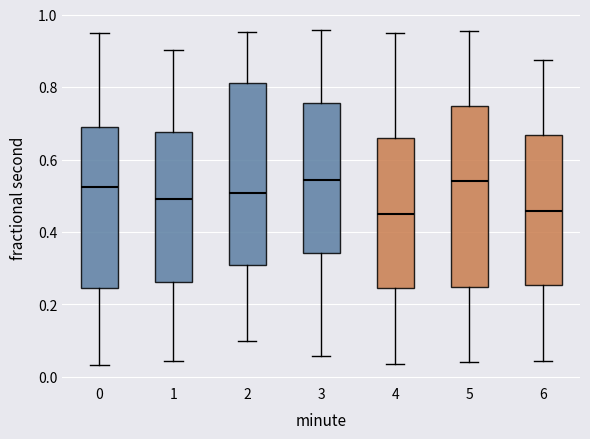

Reading left to right, read every box against the y-axis: the position of its median line, the range the box covers, and the ends of its whiskers. The values are not printed on the chart, so give them approximately, as read against the axis.

0: median 0.52, box 0.24 to 0.70, whiskers 0.04 to 0.94
1: median 0.50, box 0.26 to 0.68, whiskers 0.04 to 0.90
2: median 0.50, box 0.30 to 0.82, whiskers 0.10 to 0.96
3: median 0.54, box 0.34 to 0.76, whiskers 0.06 to 0.96
4: median 0.44, box 0.24 to 0.66, whiskers 0.04 to 0.94
5: median 0.54, box 0.24 to 0.74, whiskers 0.04 to 0.96
6: median 0.46, box 0.26 to 0.66, whiskers 0.04 to 0.88